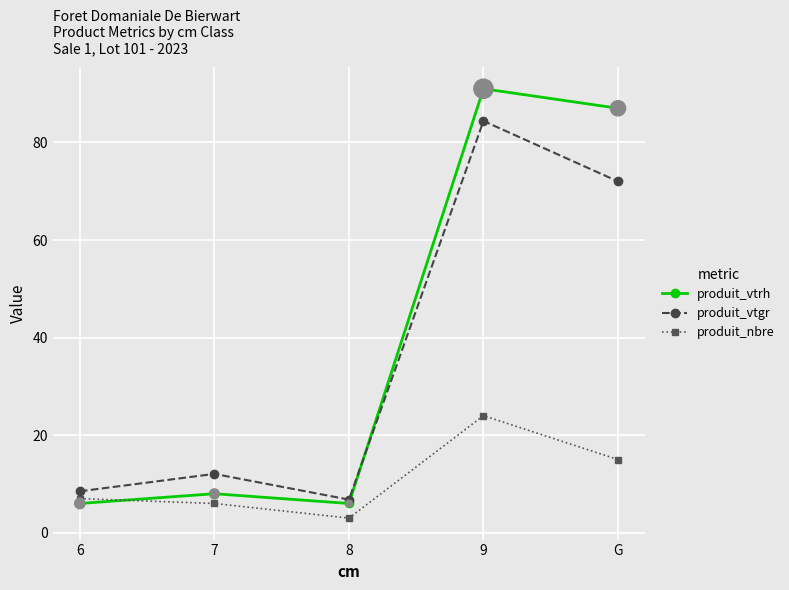

Between 9 and G, which series saw the biggest shift?

produit_vtgr